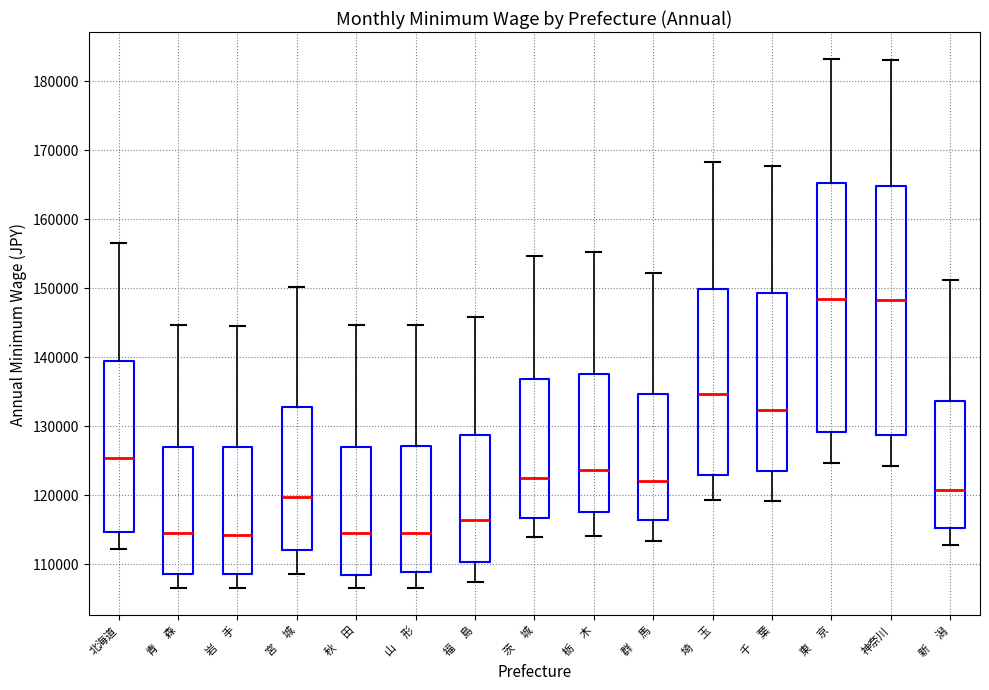

Where does the median line of the box for 栃 木 sit on the y-axis? The values are not printed on the chart, so give them approximately, as read against the axis.

124000